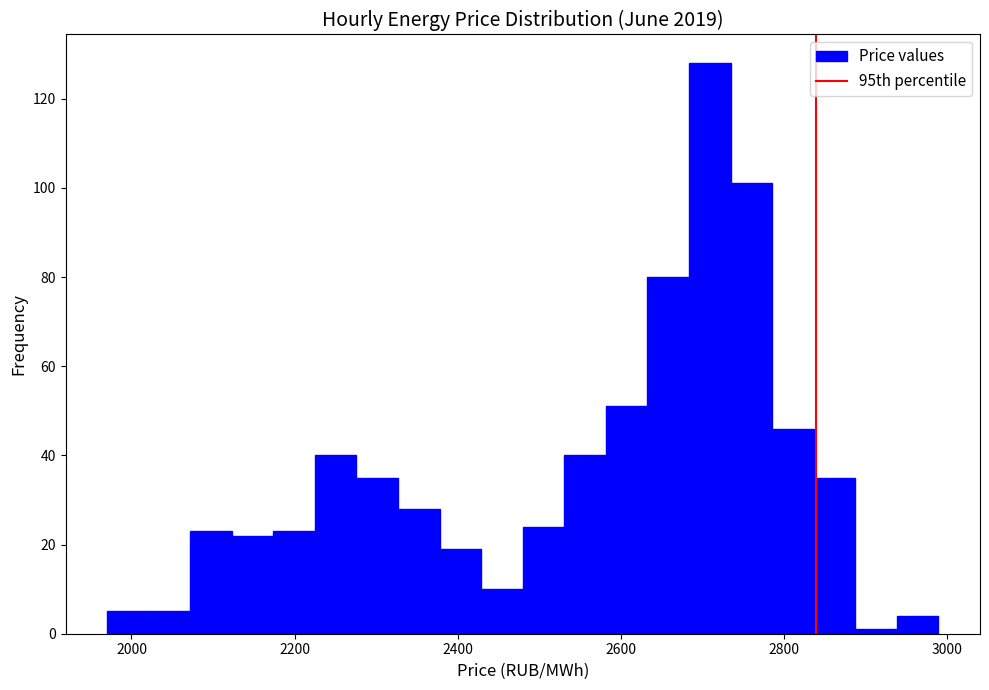

Around what value on the x-axis is the tallest bar? Give the approximate position of its centre, as read against the axis.

2700